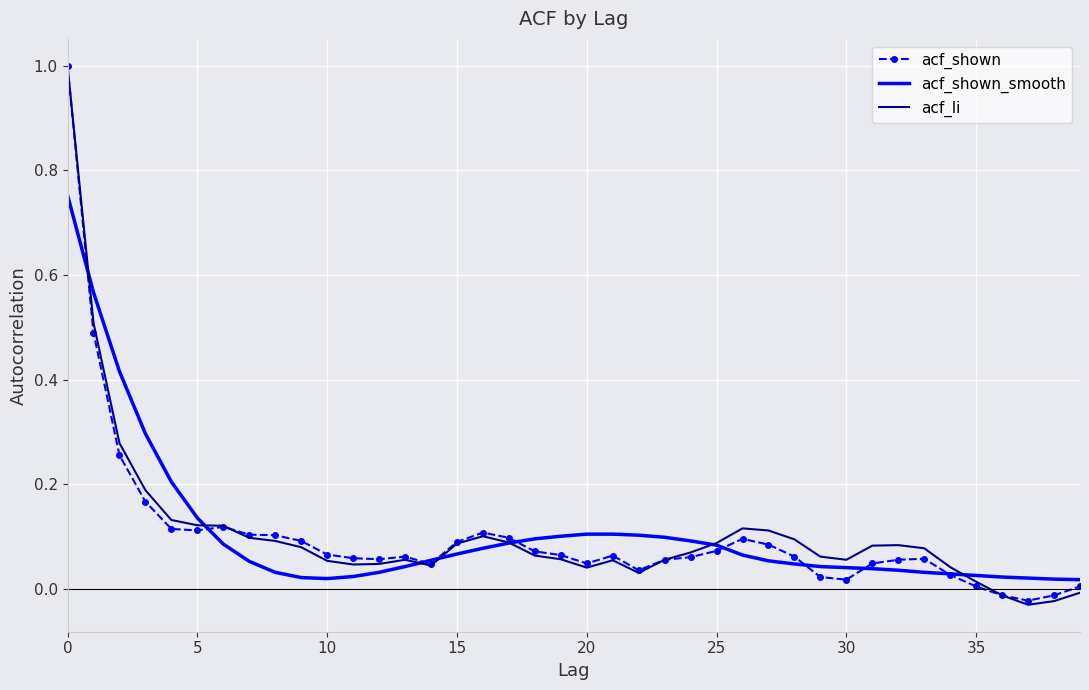

What is the greatest value displayed?

1.0